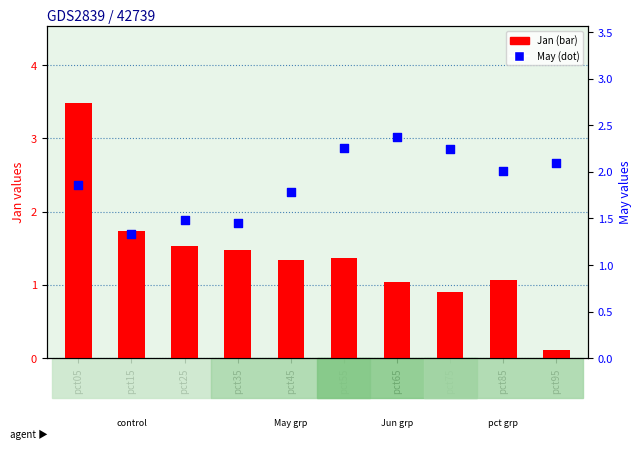

At how many categories does at least one series exceed 2?

6